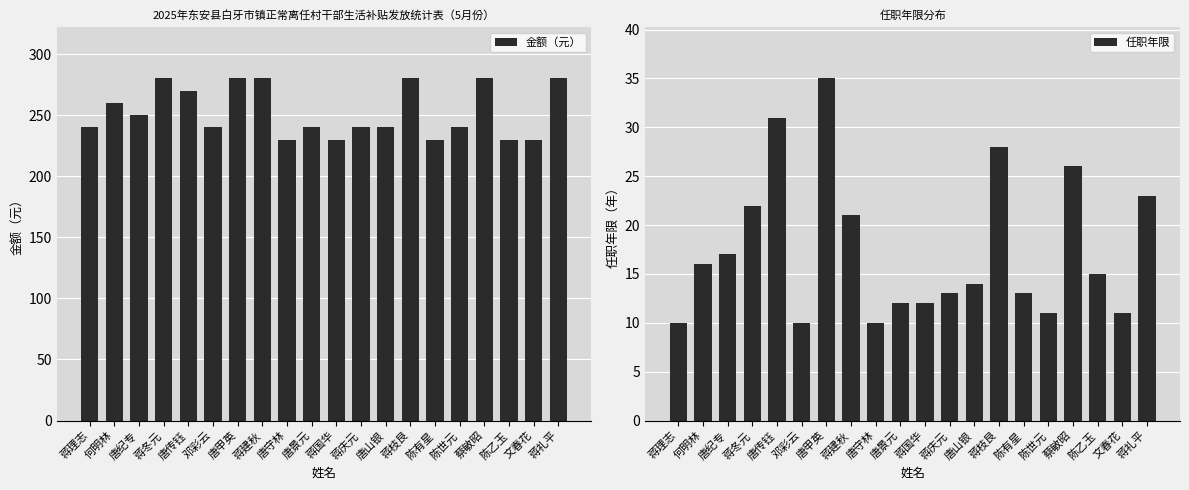

Which series has the largest range (max minus min)?

金额（元）